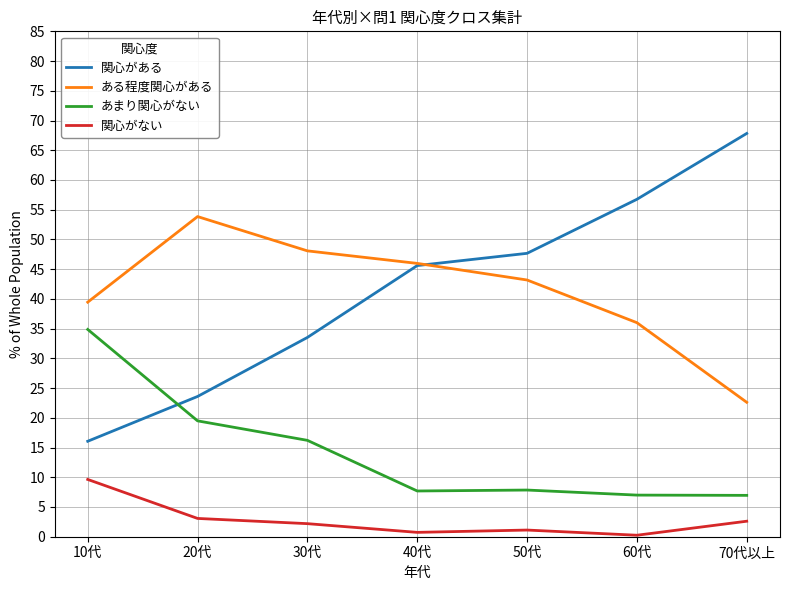

Which series has the widest spread of values?

関心がある